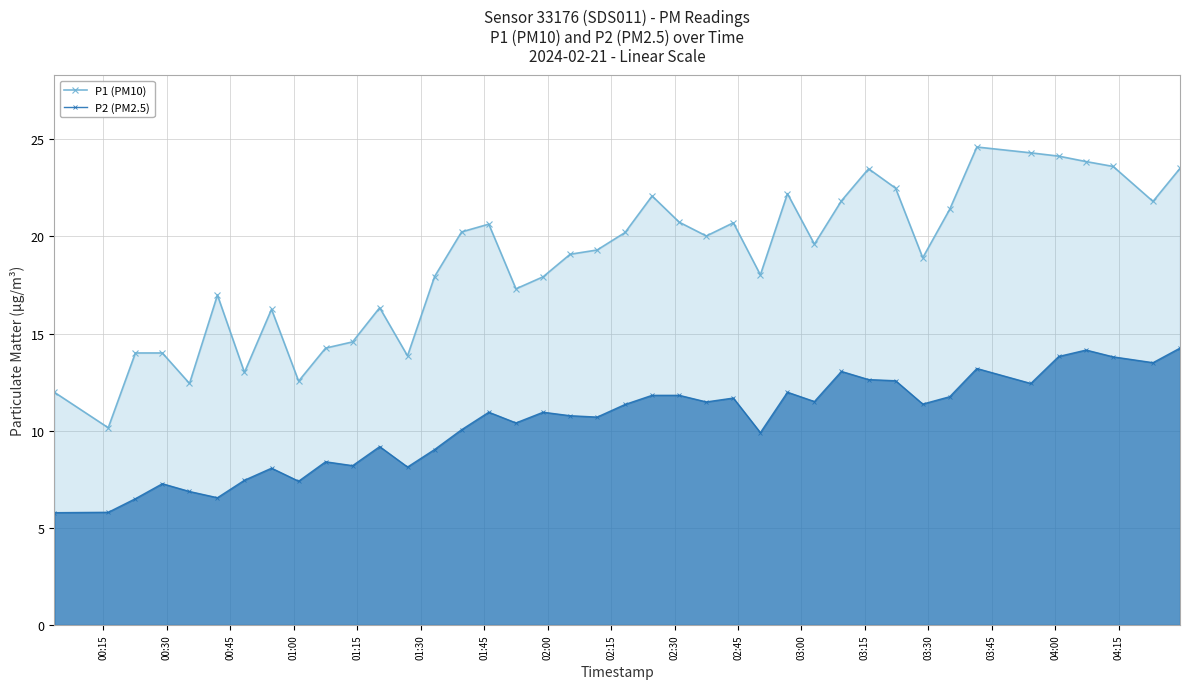

Which series has the widest spread of values?

P1 (PM10)